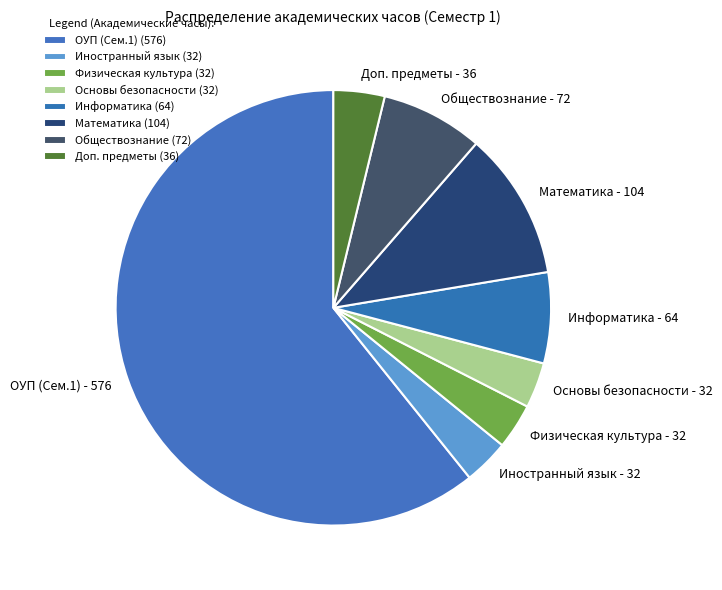

Is there any slice that represents more than half of the pie?

Yes